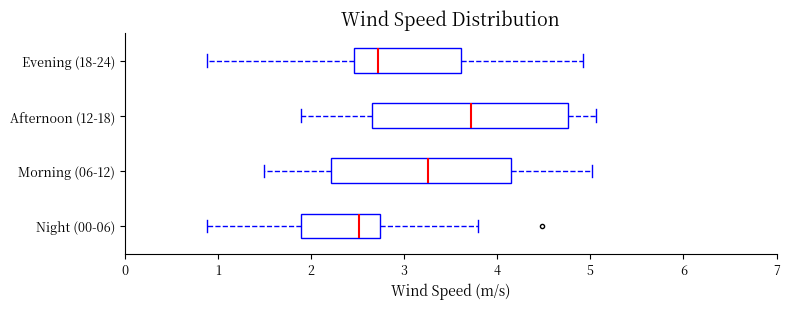

Which box is the widest, from its left edge to its right edge?

Afternoon (12-18)